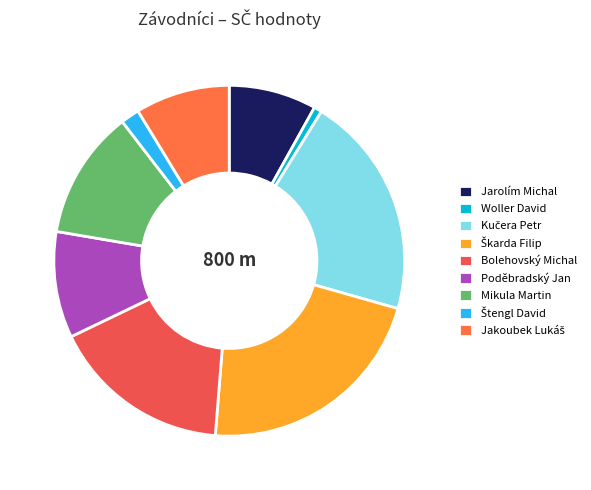

To the nearest percent, what portion does Kučera Petr represent?

21%